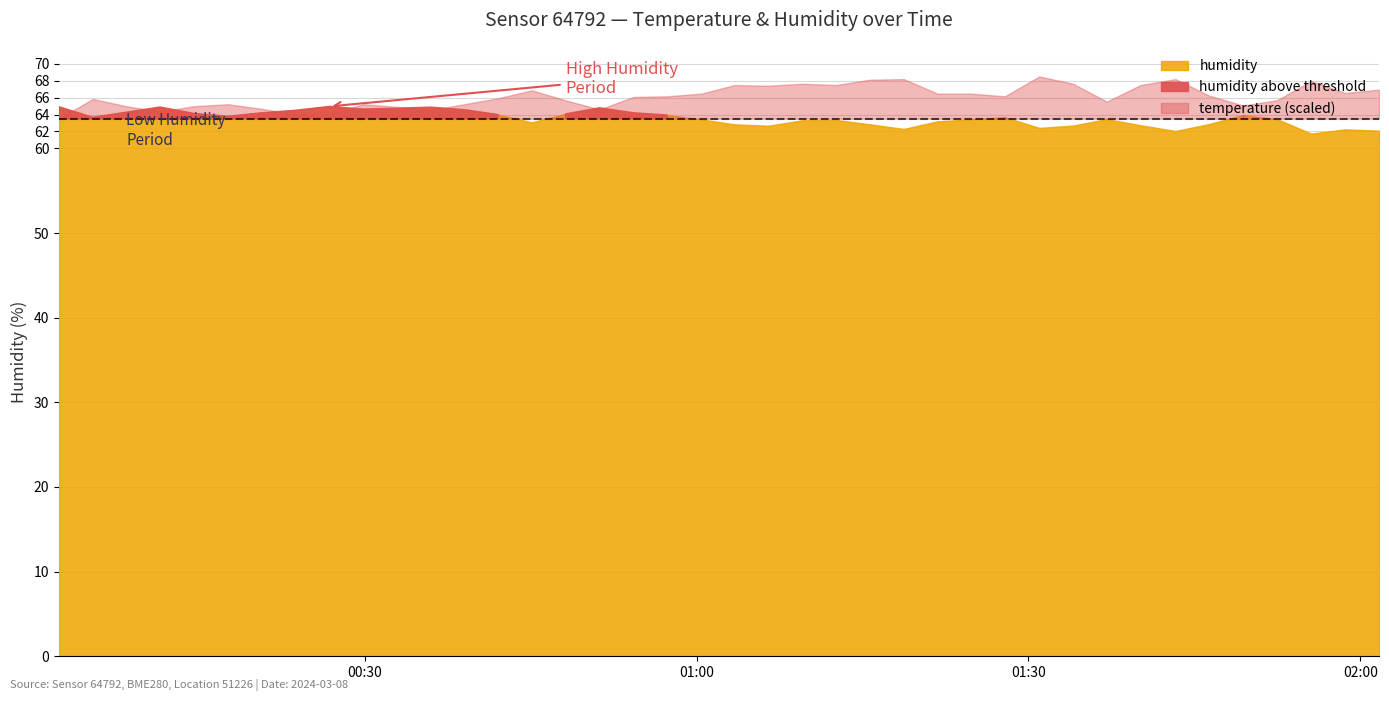

Which category has the highest value in the temperature series?

29